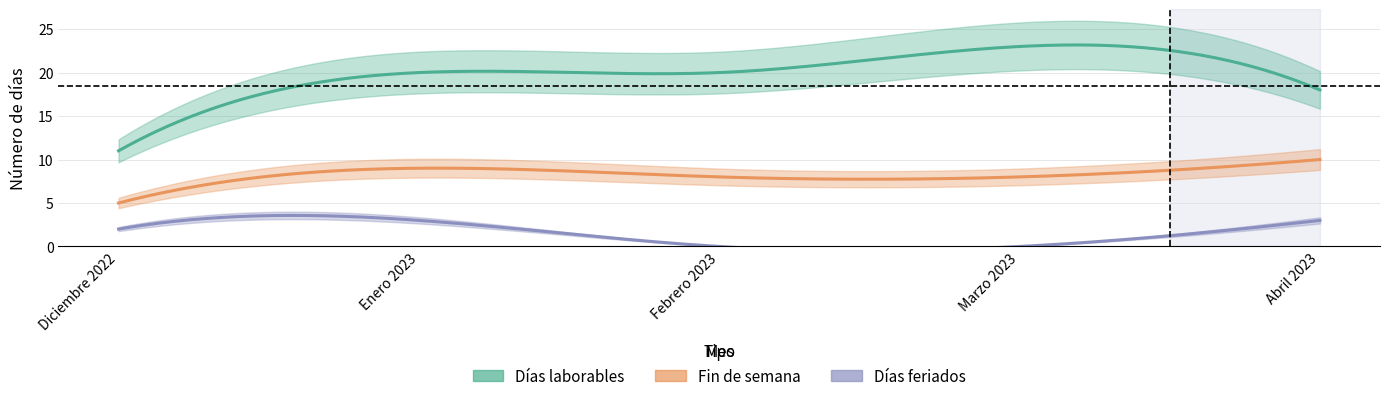

Reading left to right, extract all data points from this chart.

Días laborables: 11	20	20	23	18
Fin de semana: 5	9	8	8	10
Días feriados: 2	3	0	0	3